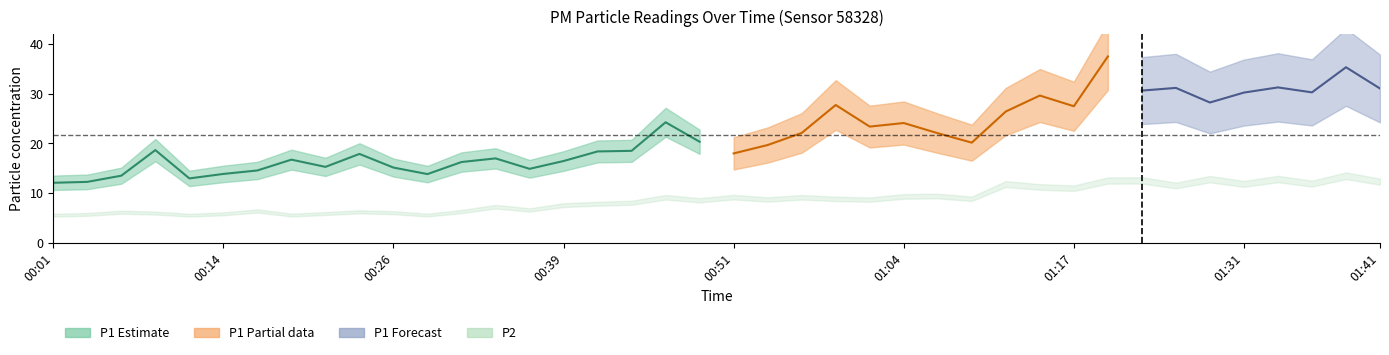

True or false: P2 has a value of 12.4 at 01:07.

False